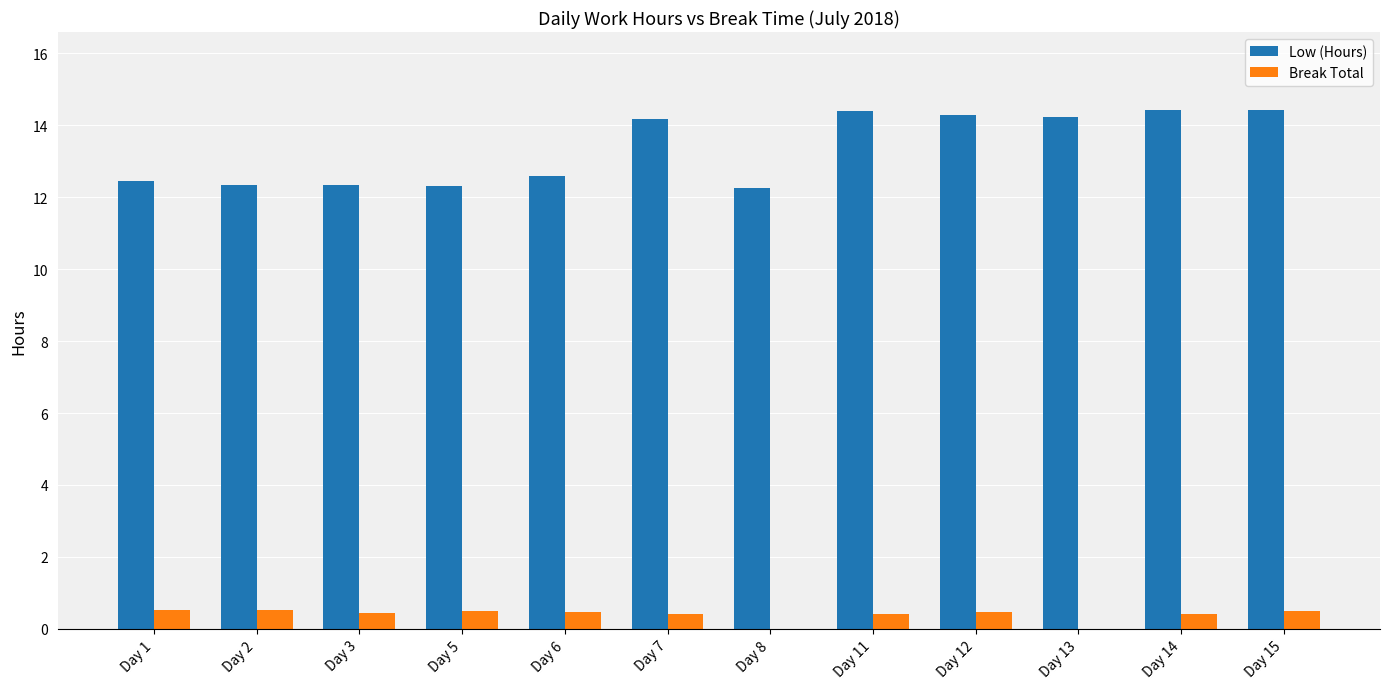

What is the sum of the Low (Hours) values at Day 3 and Day 8?

24.6